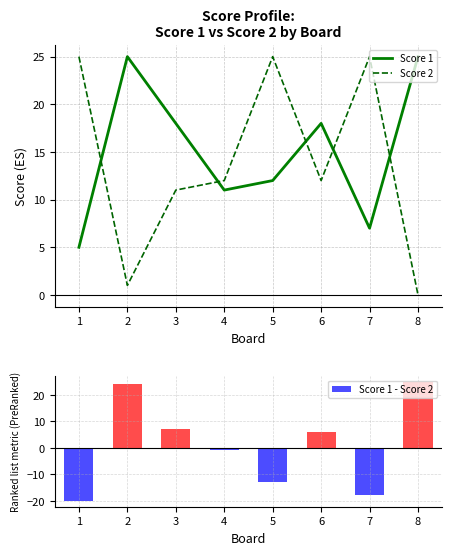

List the series in order of their peak value, lowest first.

Score 1, Score 2, Score 1 - Score 2